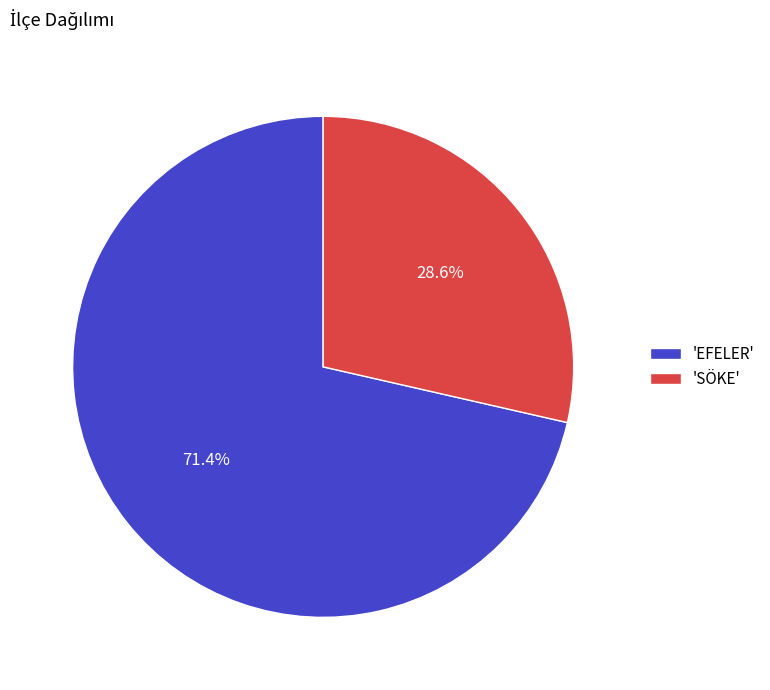

Combined, do 'SÖKE' and 'EFELER' account for over 50%?

Yes